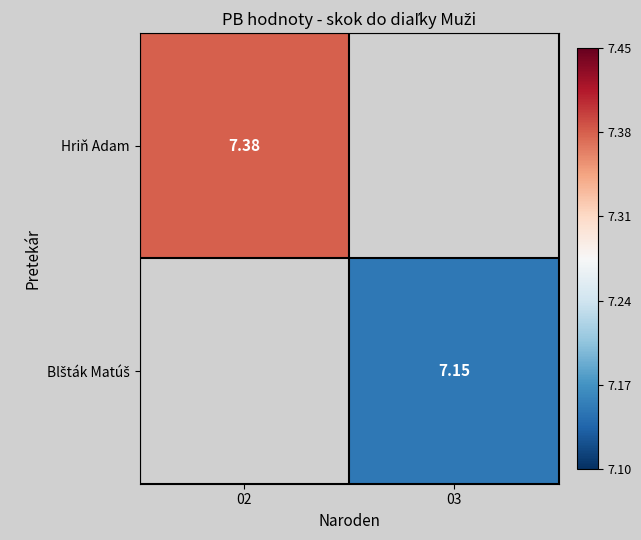

True or false: Blšták Matúš has a value of 12.9 at 03.

False